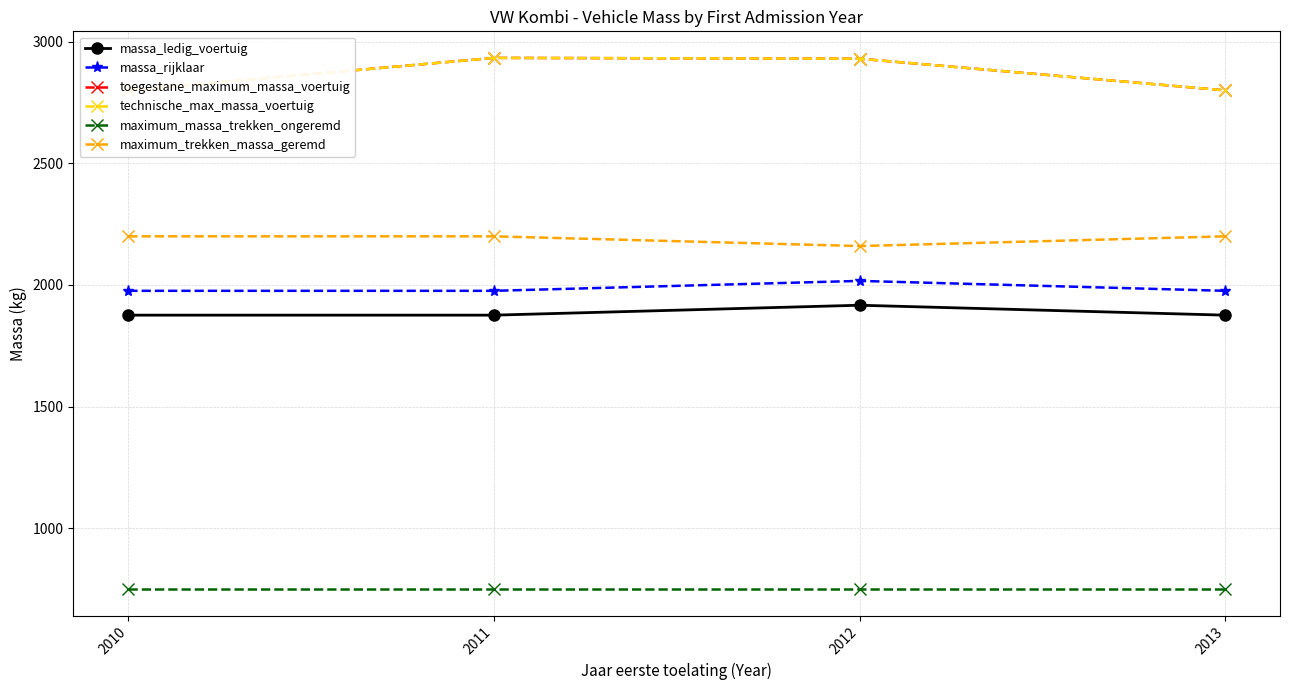

At how many categories does at least one series exceed 2475?

4